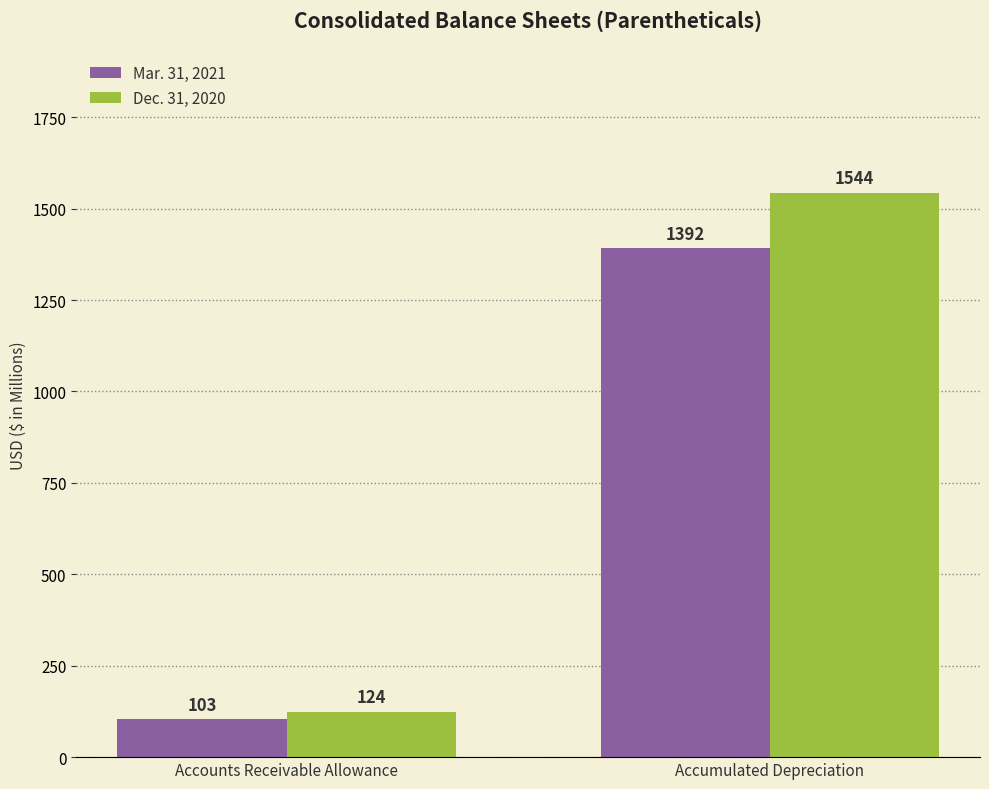

How many groups of bars are there?

2